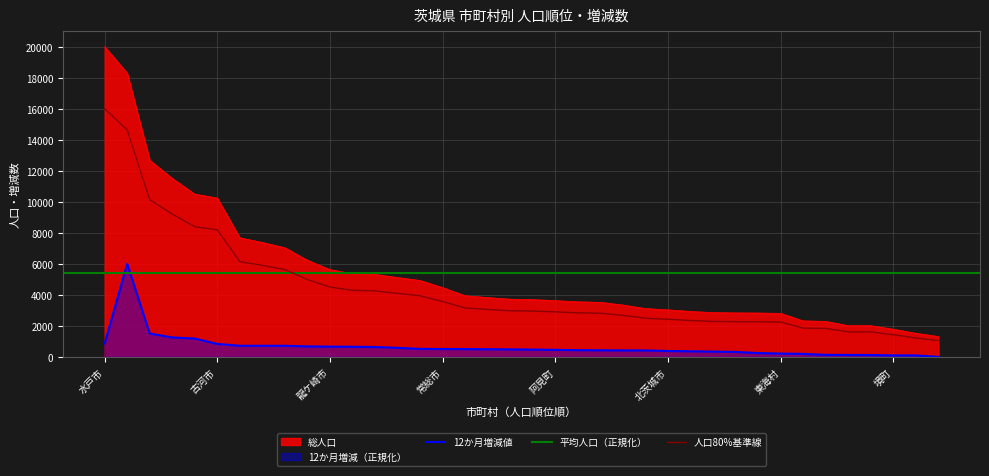

Is it true that 12か月増減値 equals 451.9 at 阿見町?

True